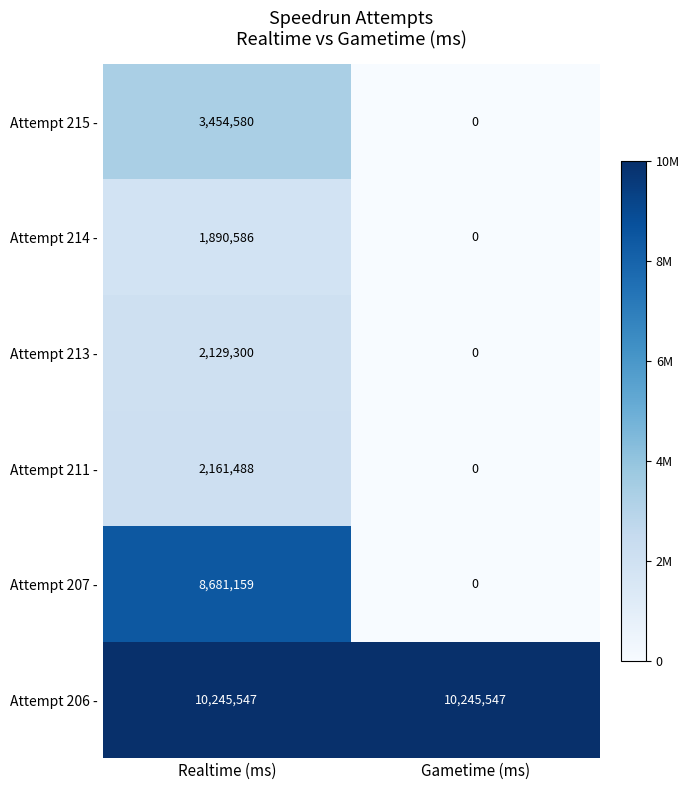

Reading left to right, extract all data points from this chart.

Attempt 215 -: Realtime (ms)=3454580	Gametime (ms)=0
Attempt 214 -: Realtime (ms)=1890586	Gametime (ms)=0
Attempt 213 -: Realtime (ms)=2129300	Gametime (ms)=0
Attempt 211 -: Realtime (ms)=2161488	Gametime (ms)=0
Attempt 207 -: Realtime (ms)=8681159	Gametime (ms)=0
Attempt 206 -: Realtime (ms)=10245547	Gametime (ms)=10245547